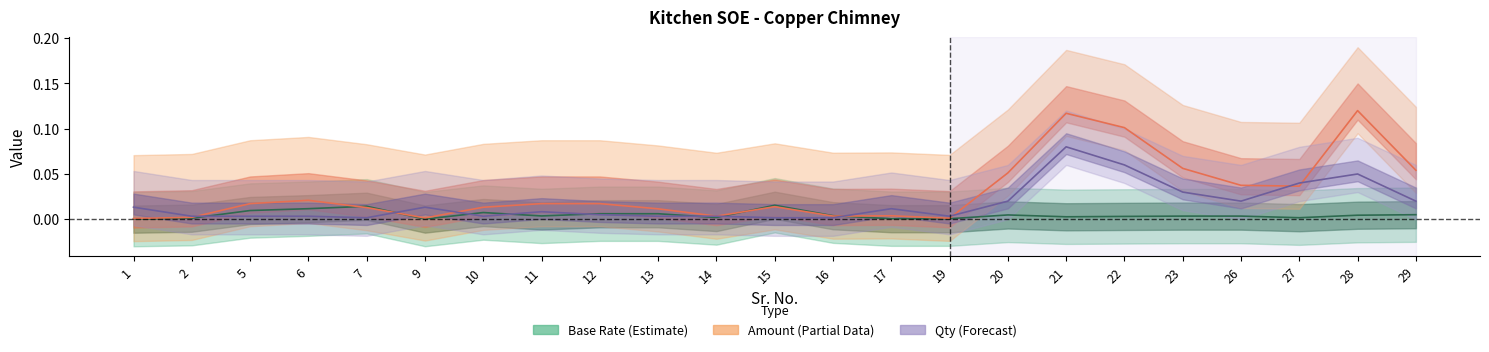

Where is the first local maximum for Amount?

6